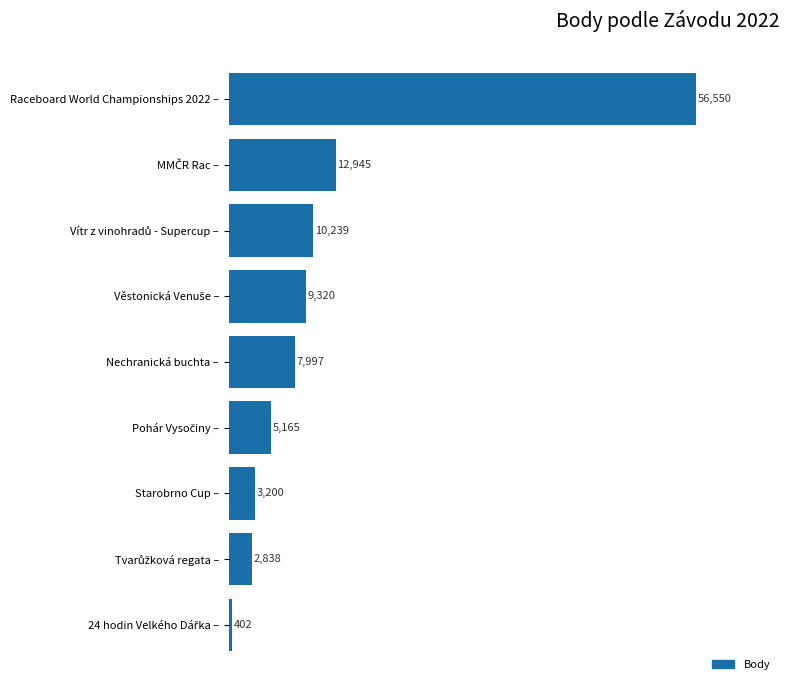

What is the value of the 7th bar from the top?

3200